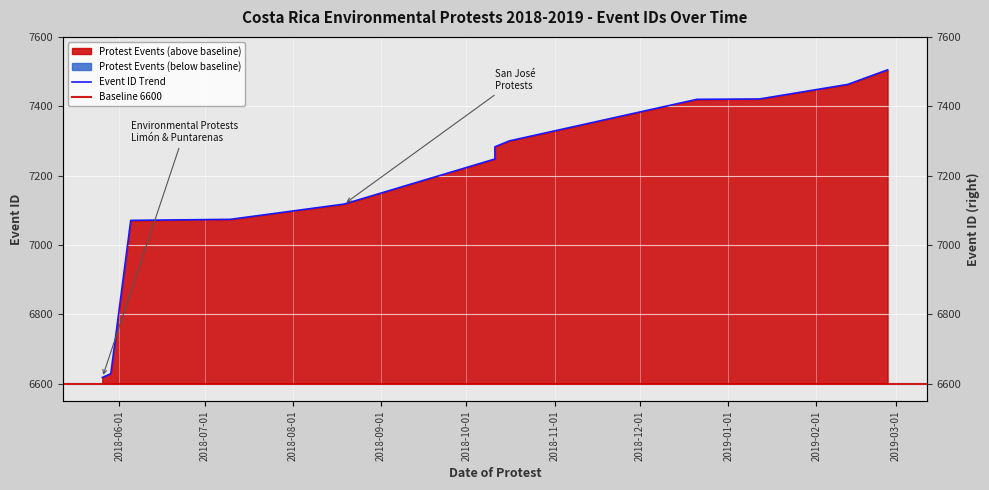

Reading left to right, what are all the values shown in this chart?

6618	6629	7071	7074	7118	7248	7283	7300	7420	7421	7463	7505